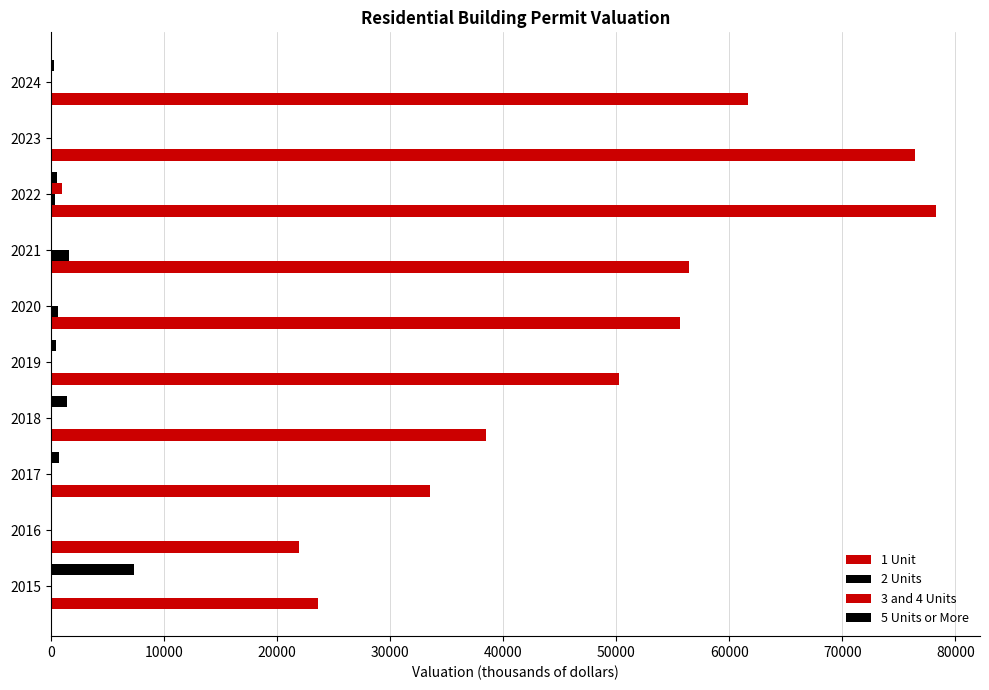

How many data points in 3 and 4 Units are above 0?

1